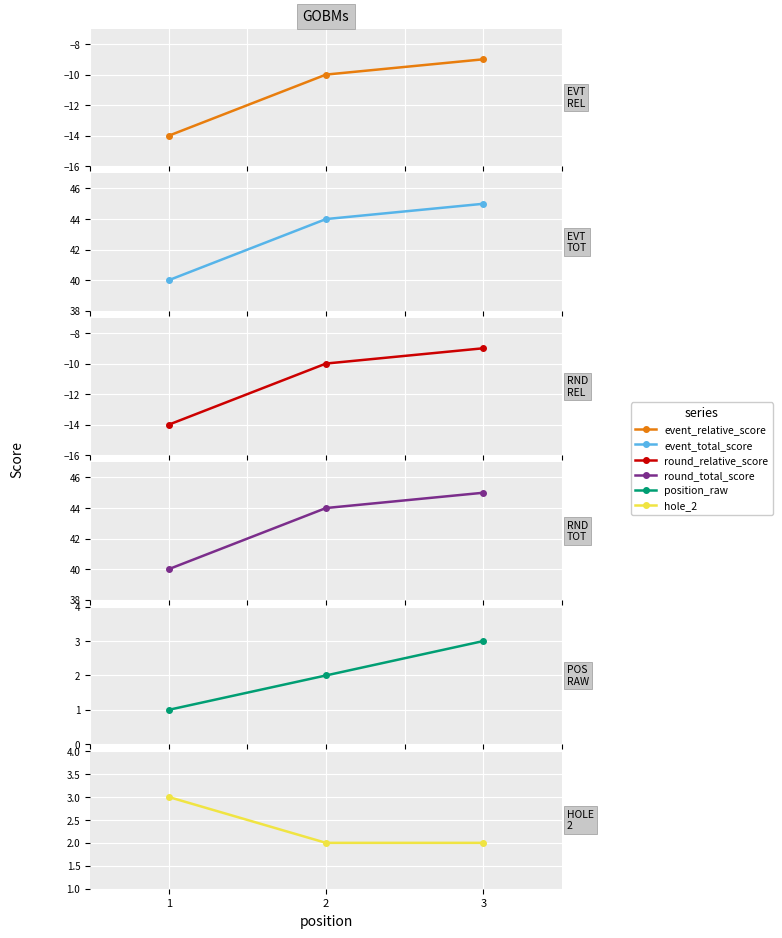

Where does the event_relative_score series first go above -10?

3